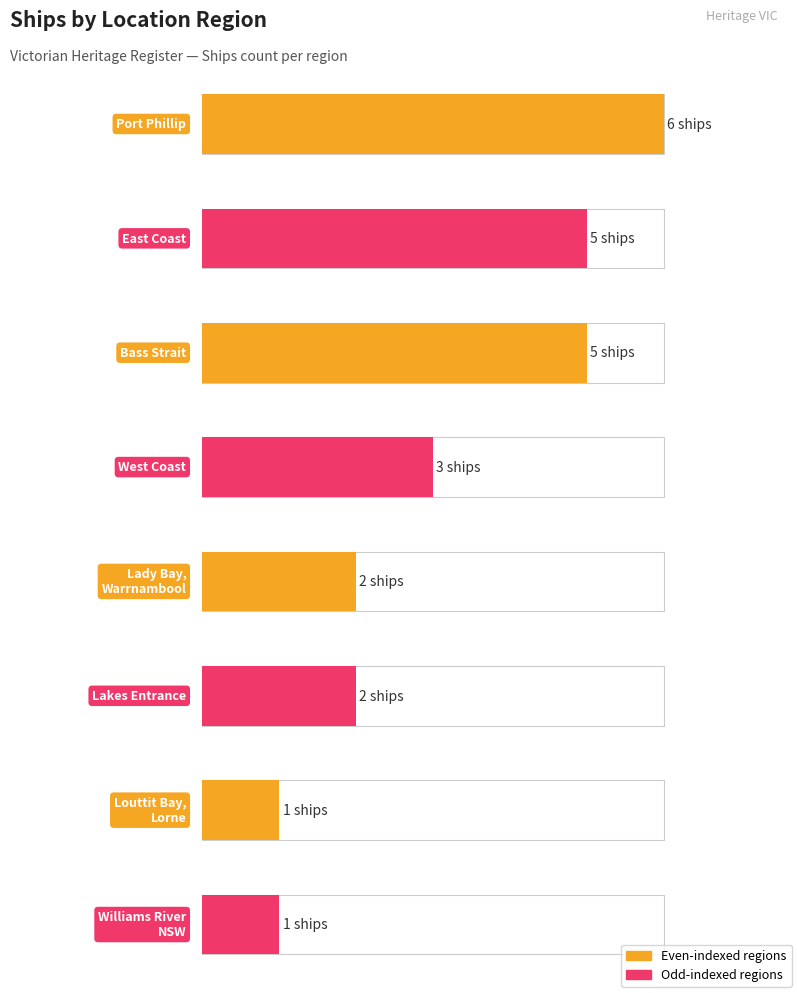

Reading right to left, transcribe all the data shown in this chart.

Williams River NSW=1	Louttit Bay, Lorne=1	Lakes Entrance=2	Lady Bay, Warrnambool=2	West Coast=3	Bass Strait=5	East Coast=5	Port Phillip=6